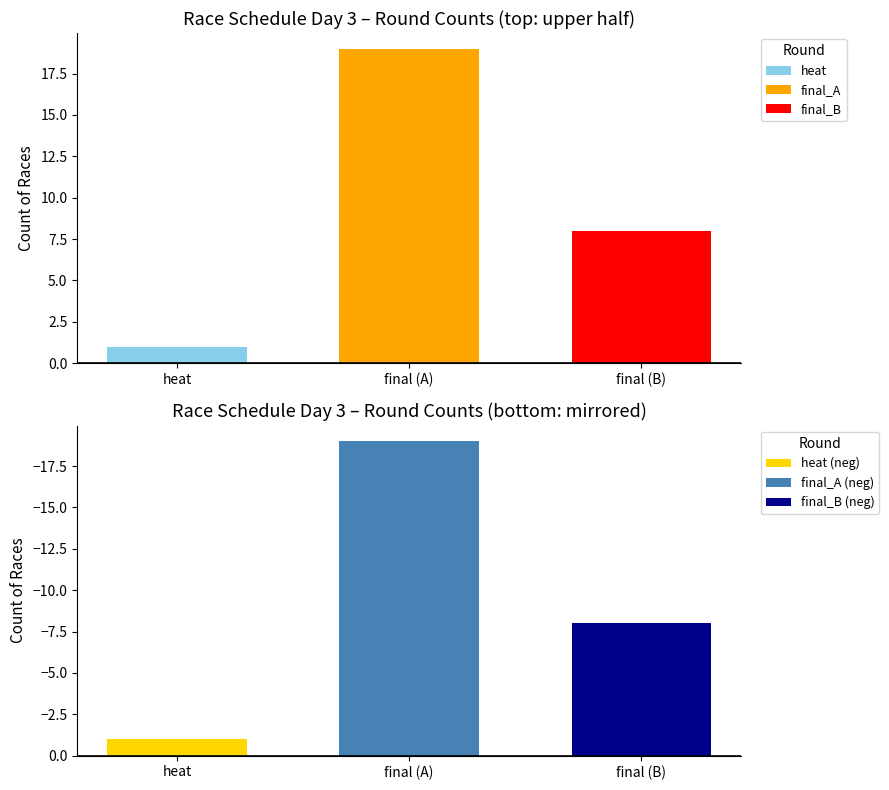

List the series in order of their peak value, highest first.

final_A, final_B, heat